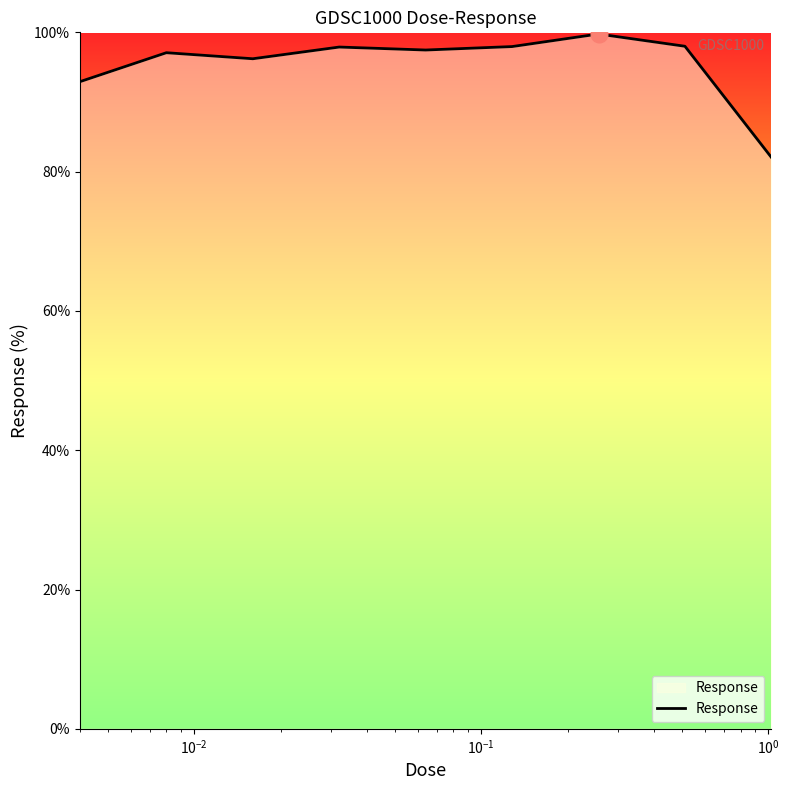

What is the difference between the maximum and minimum values?

17.7